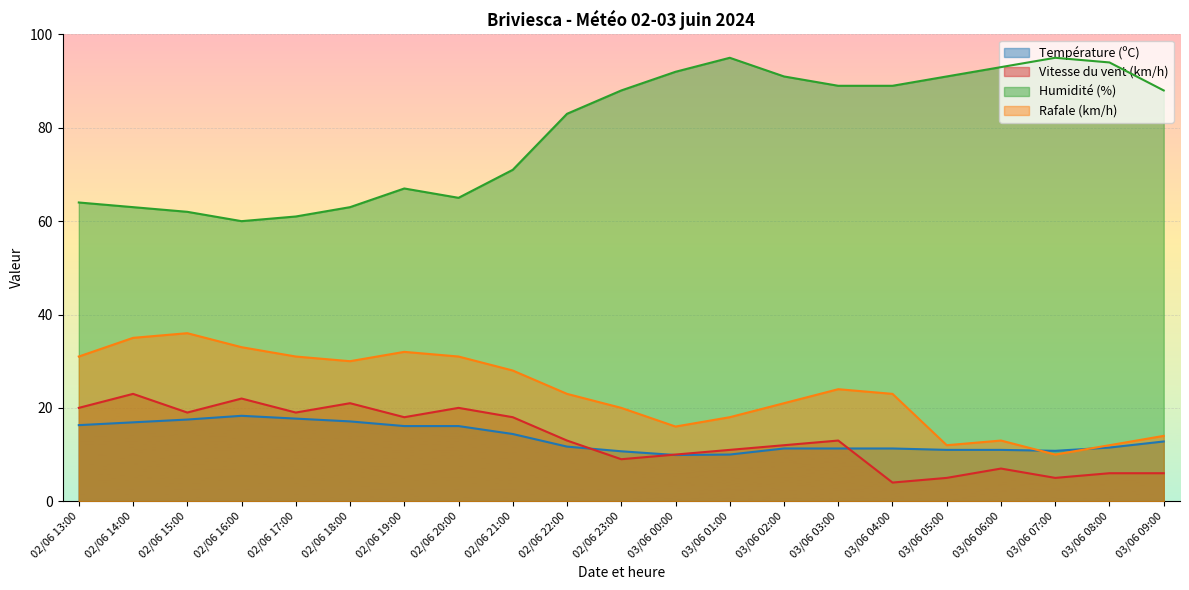

What is the average value of the Rafale (km/h) series?

23.5